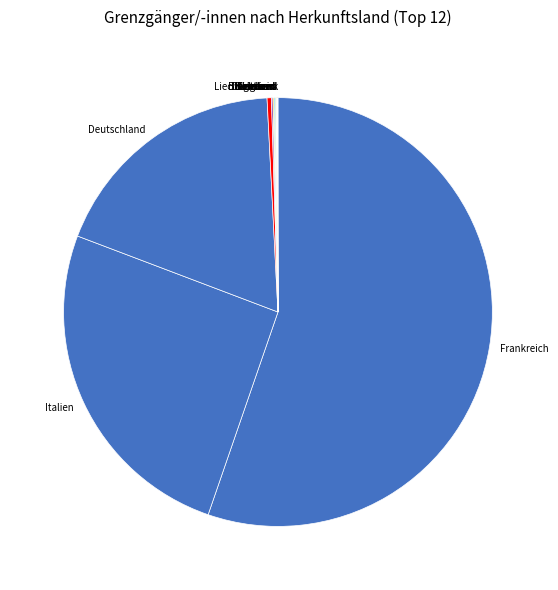

Which category accounts for the majority?

Frankreich